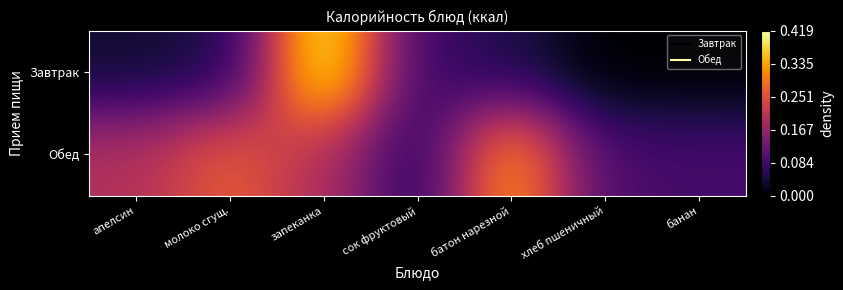

Reading right to left, transcribe all the data shown in this chart.

Завтрак: банан=0.0	хлеб пшеничный=0.0	батон нарезной=0.1	сок фруктовый=0.2	запеканка=1.0	молоко сгущ.=0.1	апелсин=0.1
Обед: банан=0.2	хлеб пшеничный=0.2	батон нарезной=0.8	сок фруктовый=0.1	запеканка=0.5	молоко сгущ.=0.6	апелсин=0.5